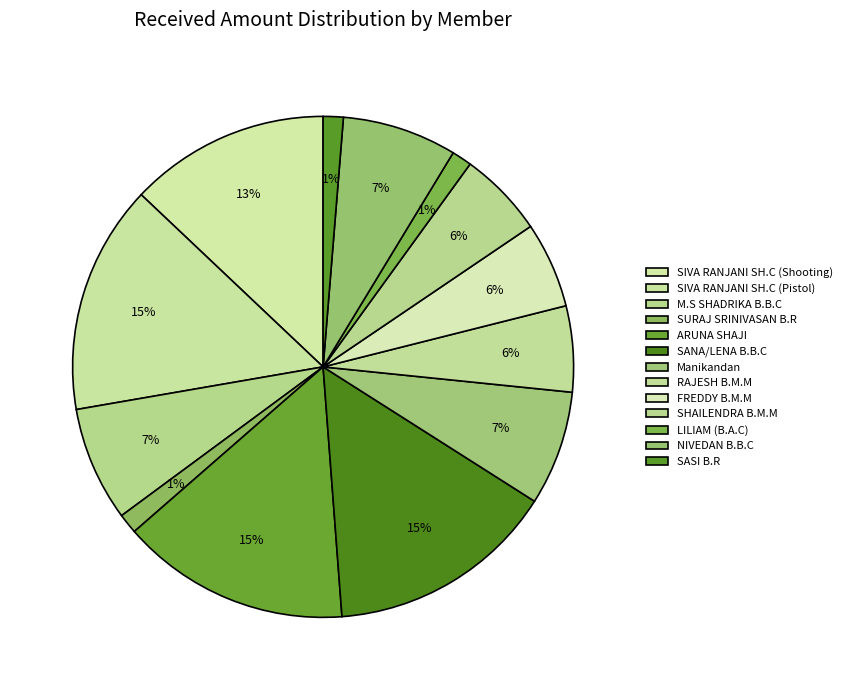

How many slices are in this pie chart?

13